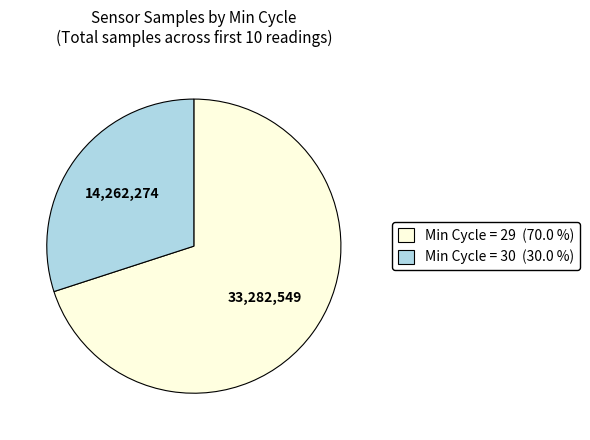

Is there any slice that represents more than half of the pie?

Yes